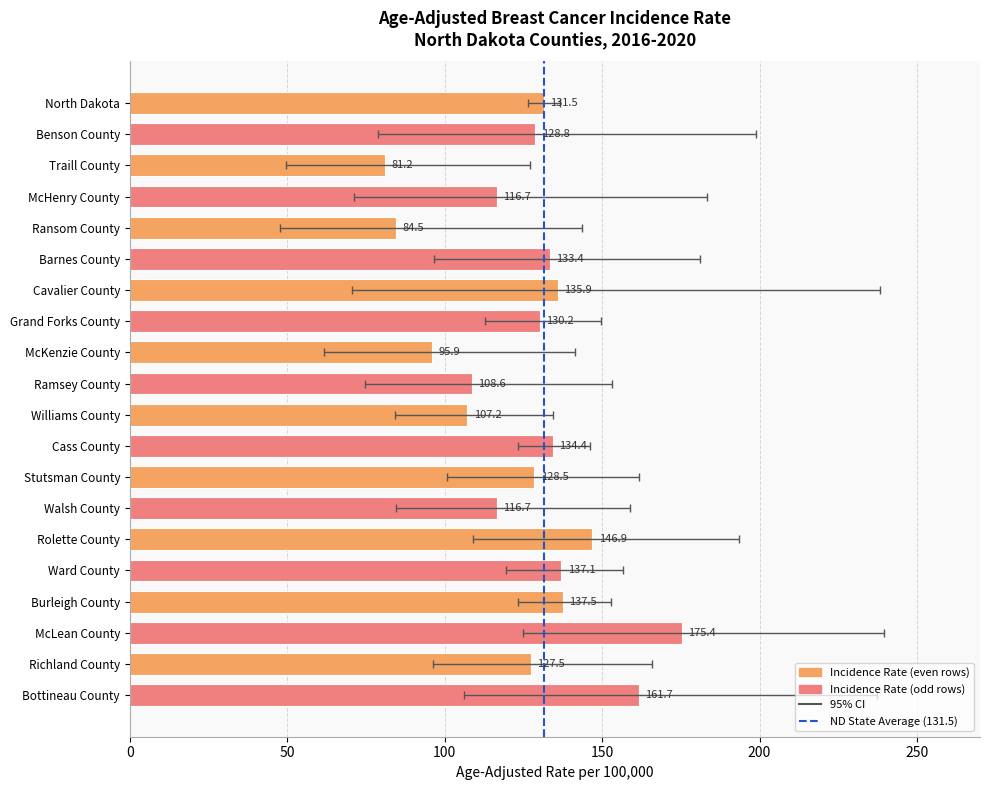

Reading left to right, list all the values displayed in this chart.

131.5	128.8	81.2	116.7	84.5	133.4	135.9	130.2	95.9	108.6	107.2	134.4	128.5	116.7	146.9	137.1	137.5	175.4	127.5	161.7